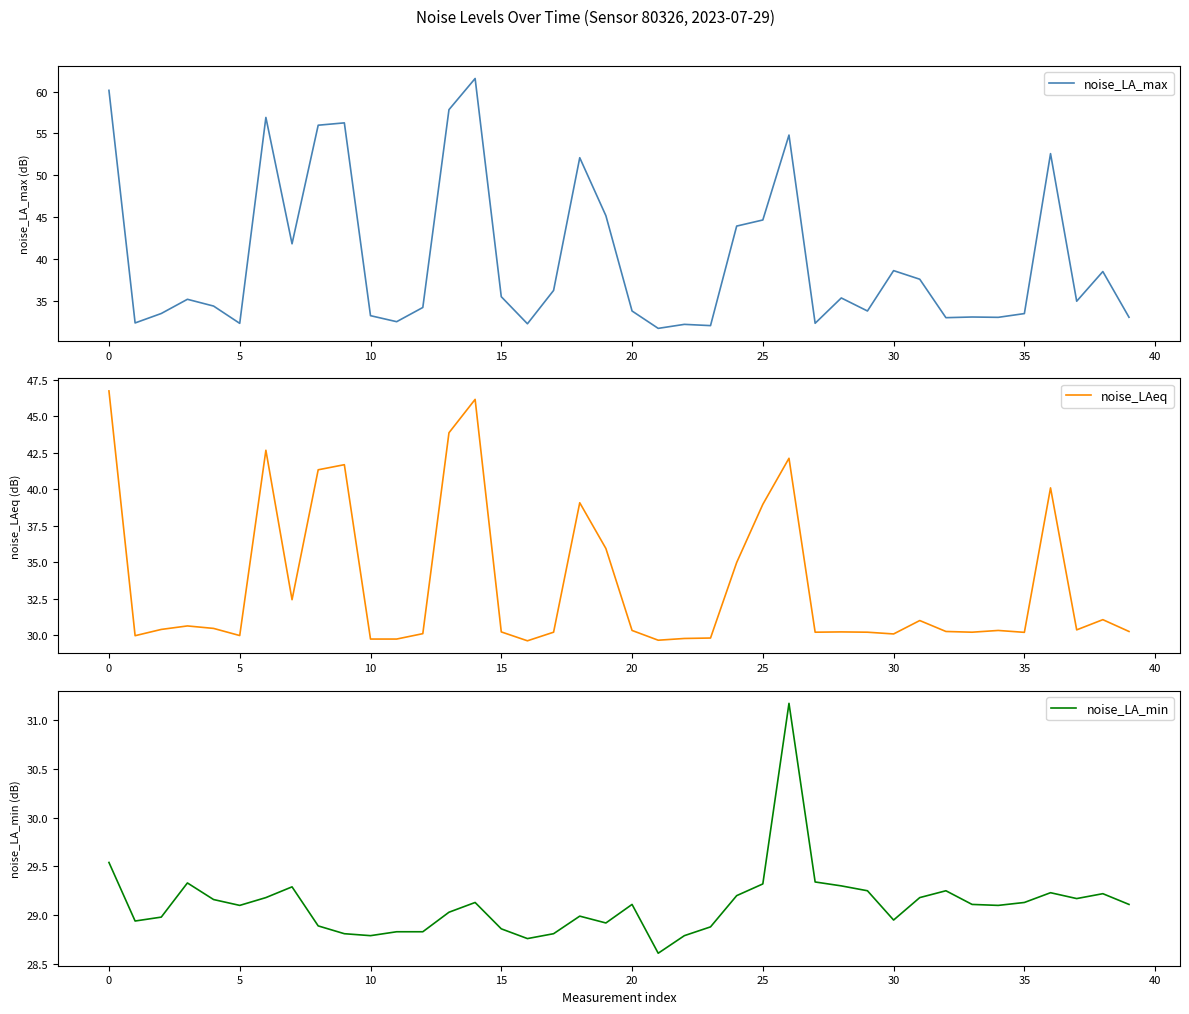

True or false: noise_LA_max has a value of 32.1 at 22.

True